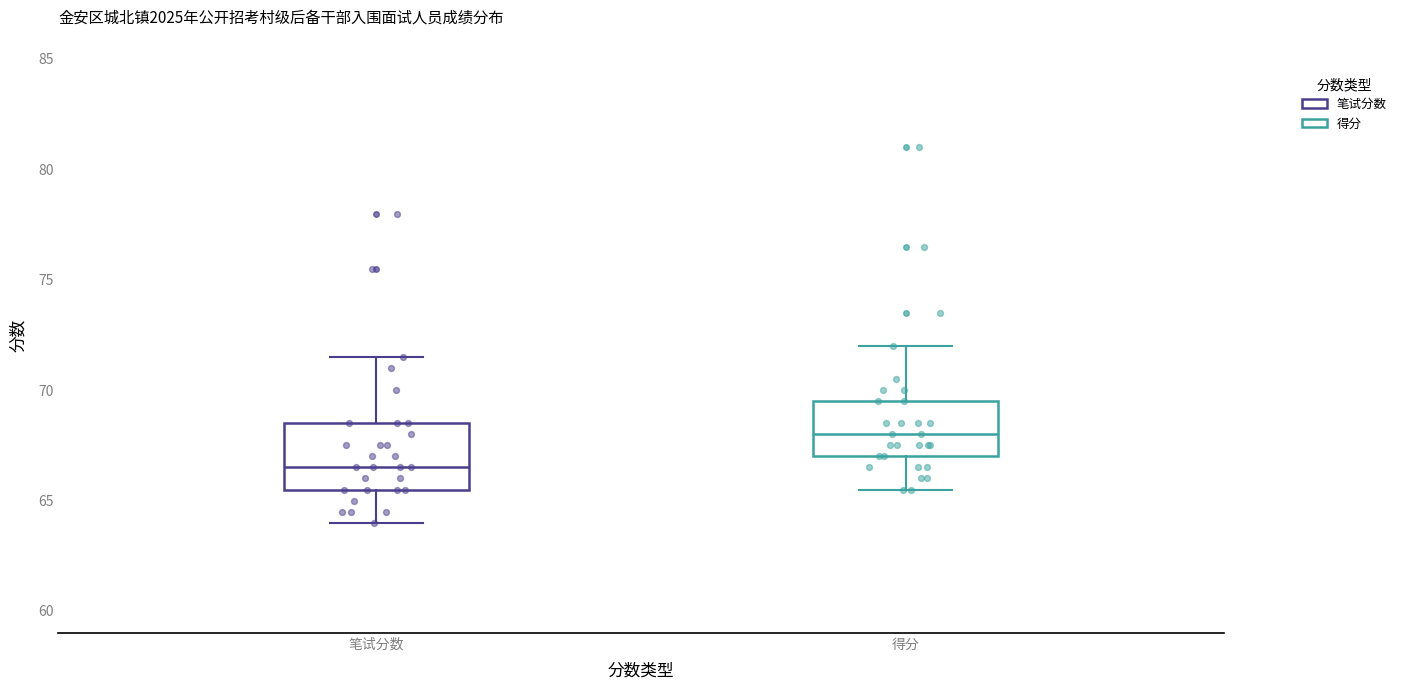

Reading left to right, transcribe this box plot: for each box, give where its median line is, the range the box spans, and where its two whiskers end, as read against the y-axis. The values are not printed on the chart, so give them approximately, as read against the axis.

笔试分数: median 66.5, box 65.5 to 68.5, whiskers 64.0 to 71.5
得分: median 68.0, box 67.0 to 69.5, whiskers 65.5 to 72.0